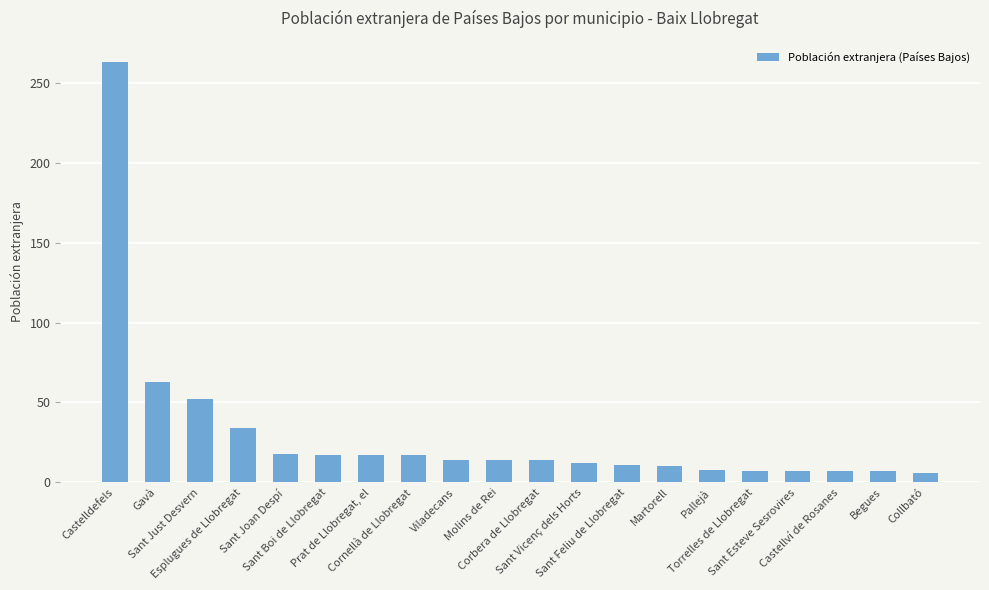

What is the greatest value displayed?

263